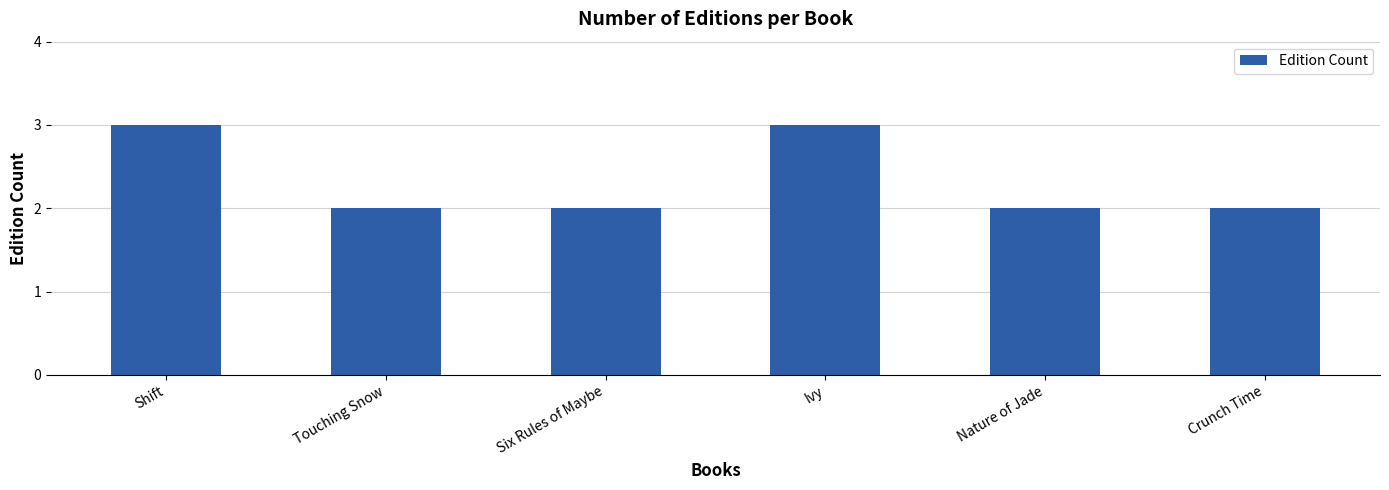

The chart shows a value of 2 at Six Rules of Maybe. True or false?

True